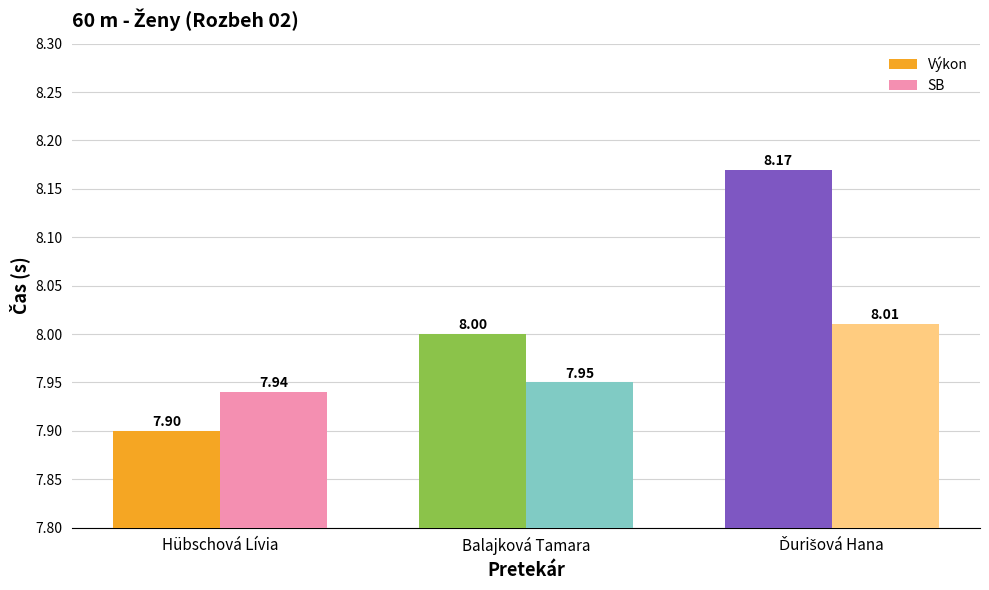

Which series has the widest spread of values?

Výkon